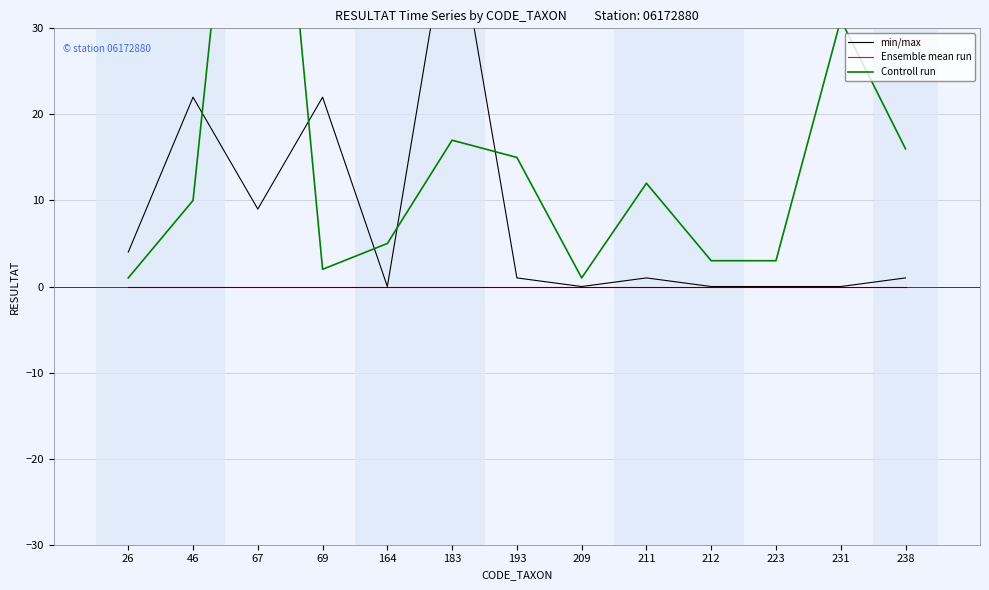

What is the value of the Controll run point at the 11th from the left?

3